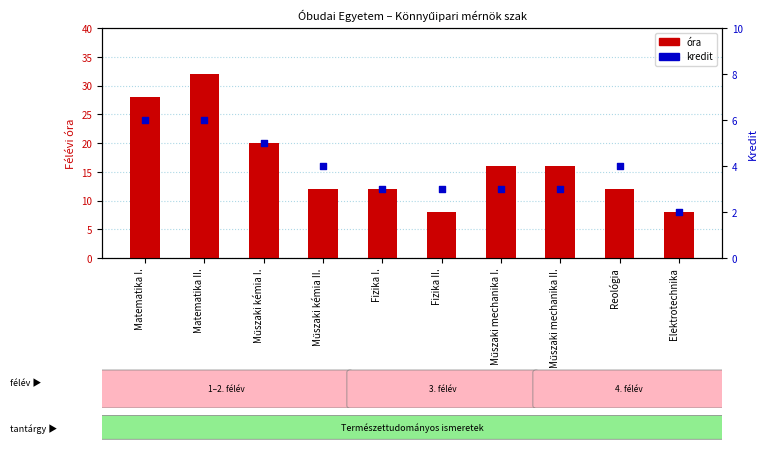

Which series has the largest total across all categories?

óra